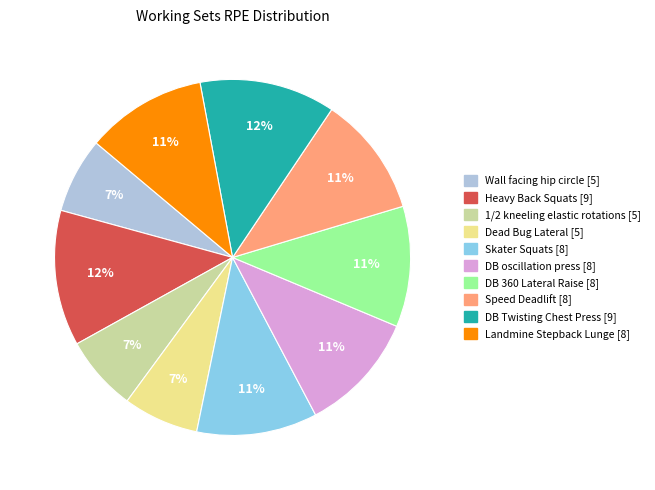

Do Dead Bug Lateral [5] and 1/2 kneeling elastic rotations [5] together represent more than half of the pie?

No